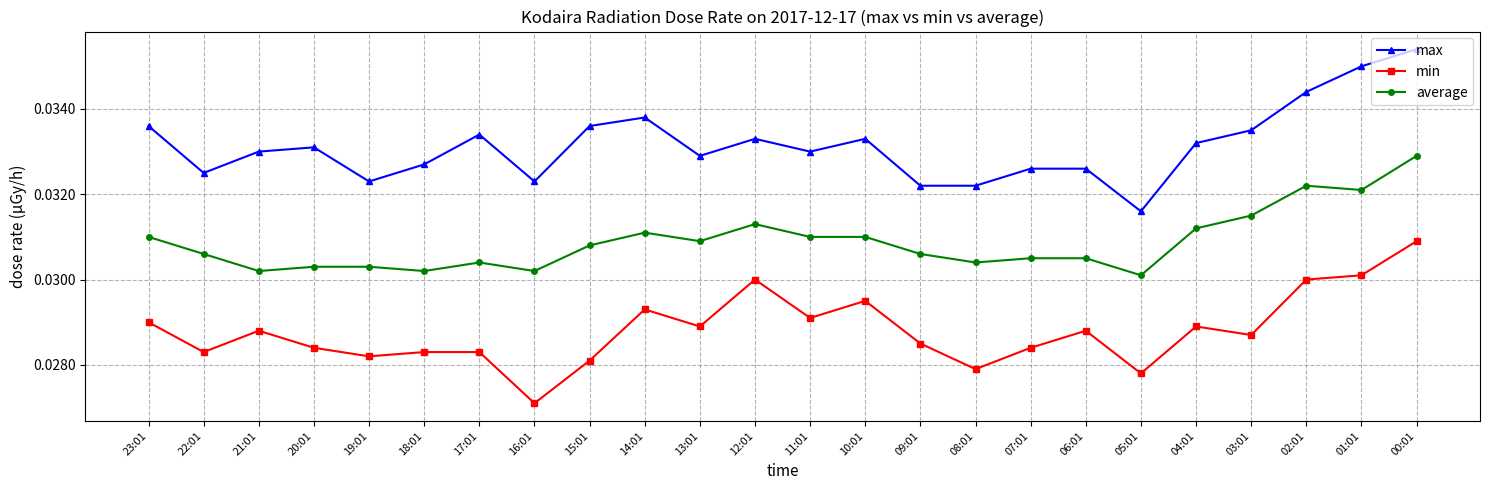

True or false: max has more than 0 interior local peaks.

True